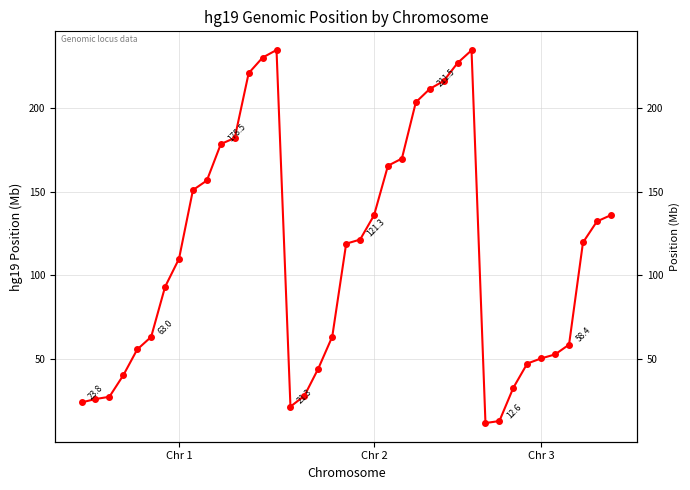

Is it true that the value at Chr 3 is 50.1?

True